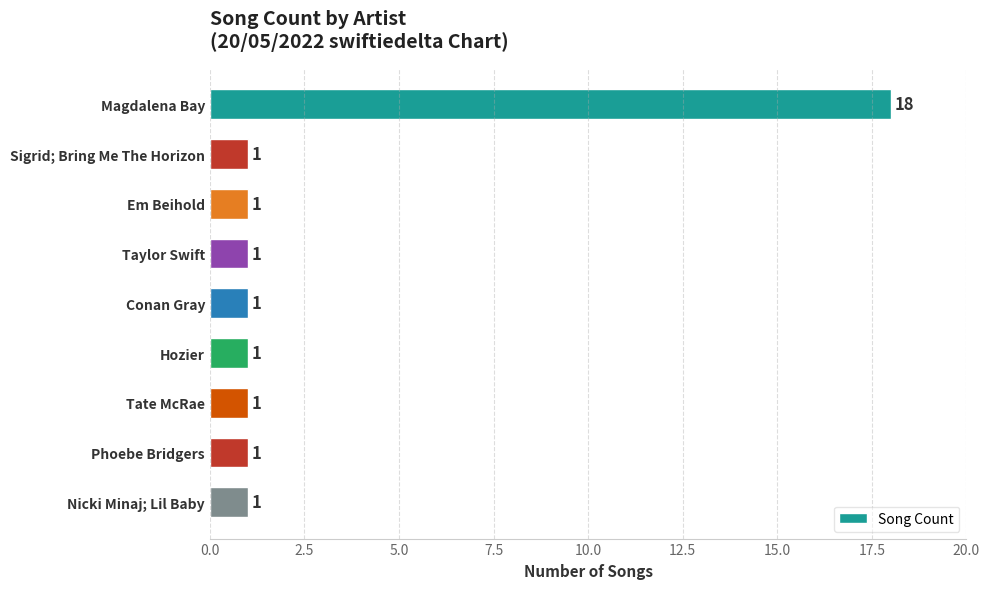

What is the maximum value shown in the chart?

18